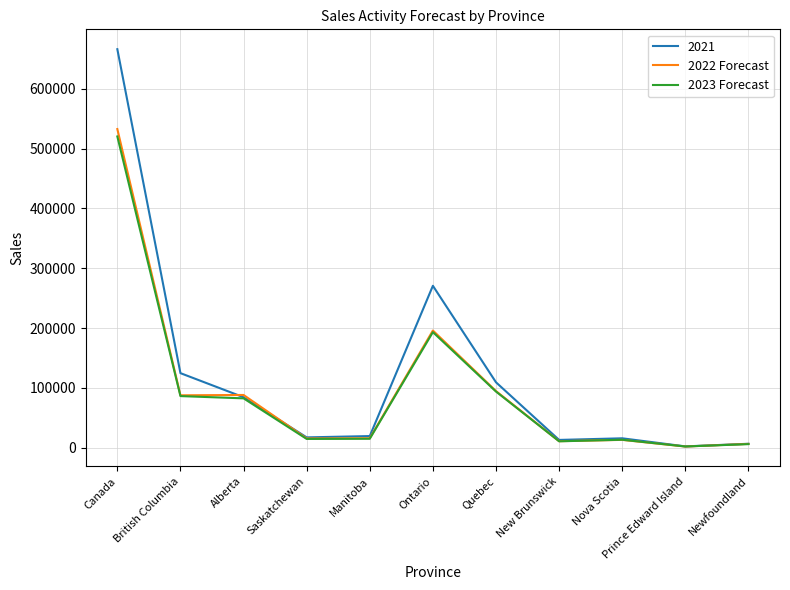

What is the greatest value displayed?

665934.0